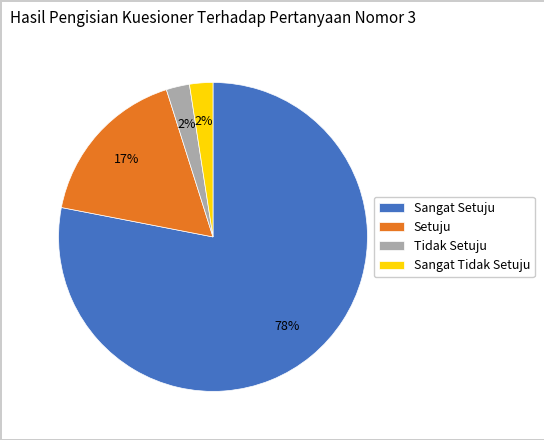

Combined, do Sangat Setuju and Sangat Tidak Setuju account for over 50%?

Yes